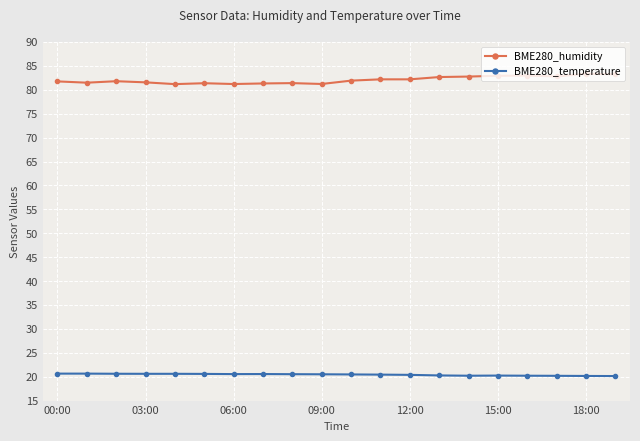

What is the value of the BME280_humidity point at the 11th from the left?

81.9